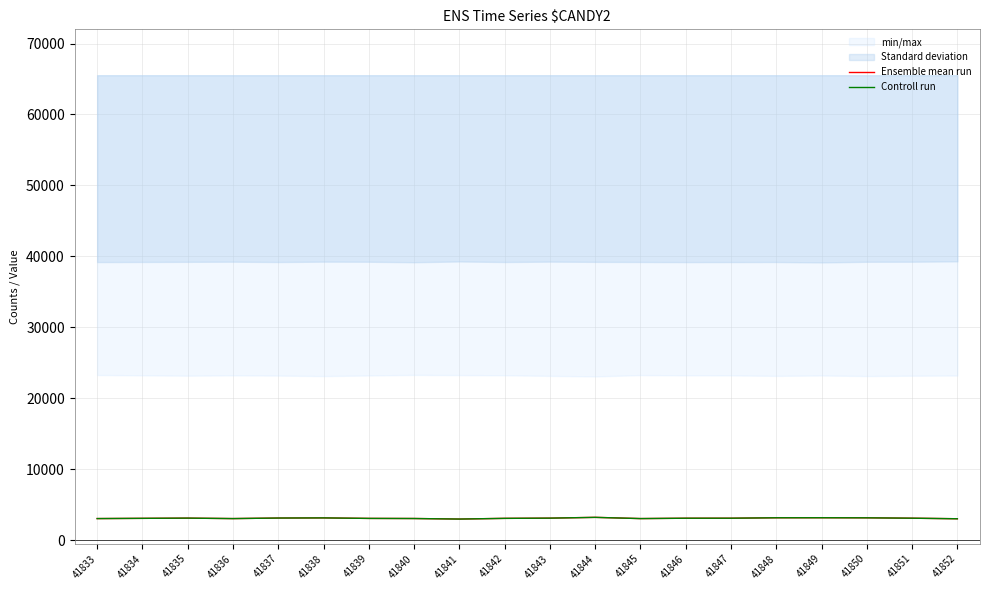

Read the Ensemble mean run value at 41846, to the nearest 50.

3100